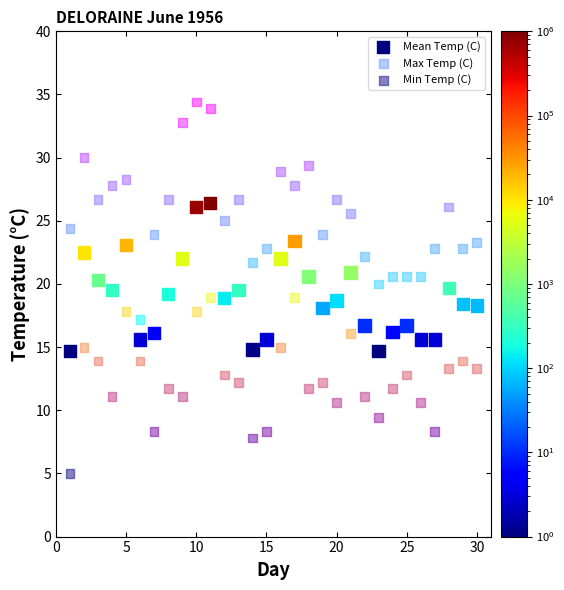

Across all data points, what is the range of Y values (max minus min)?

29.4